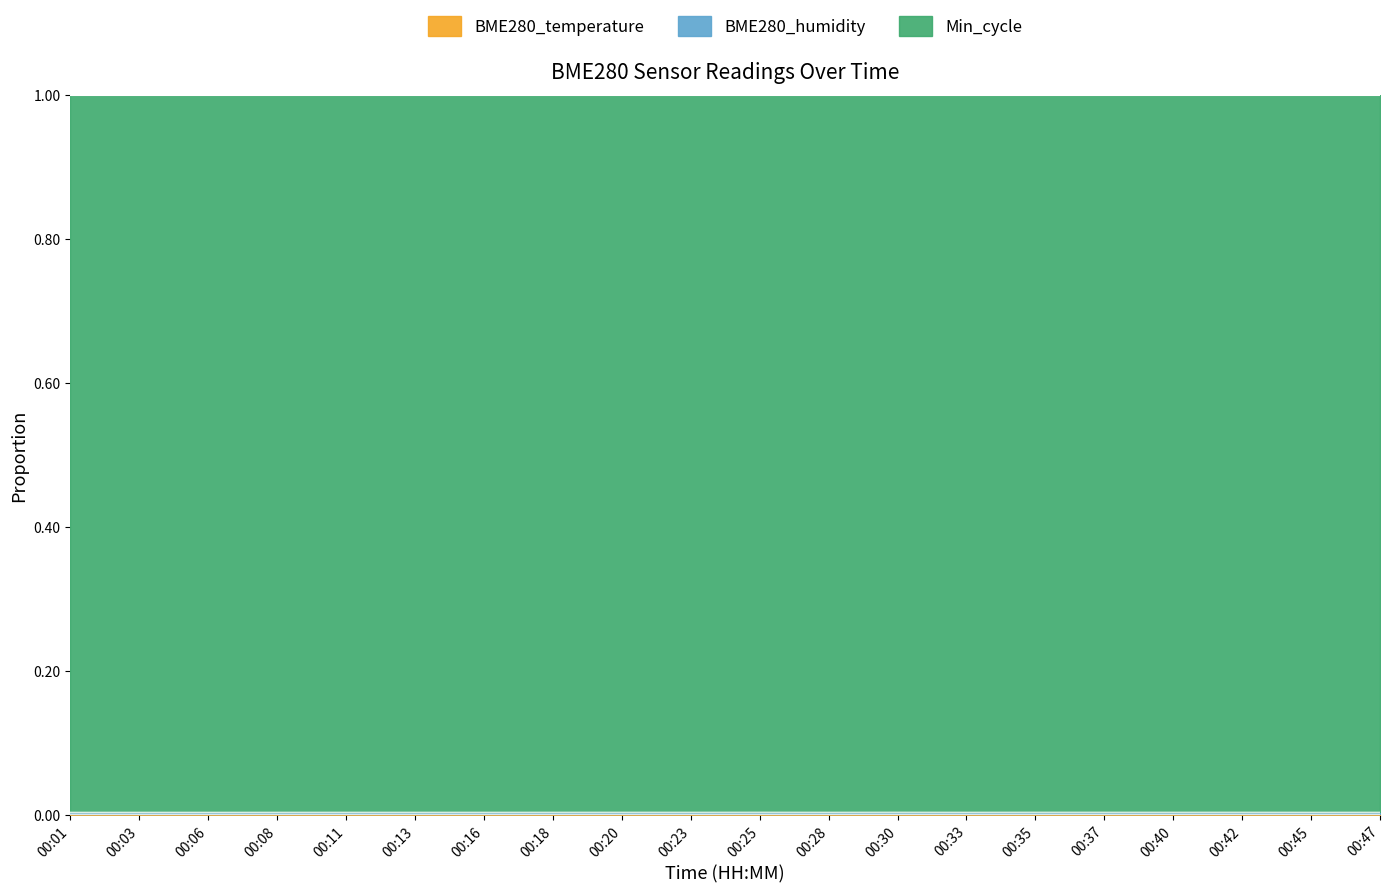

Is it true that BME280_temperature equals 0.0 at 00:47?

False